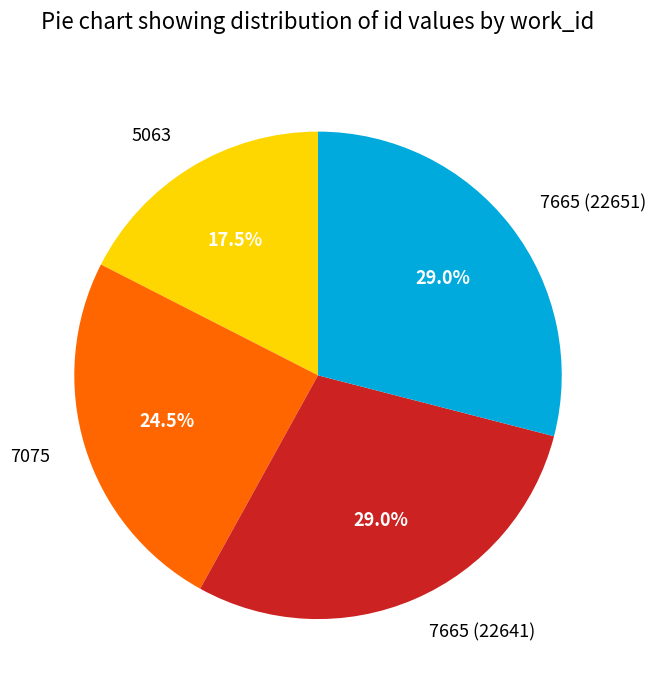

Which has a higher value, 5063 or 7665 (22641)?

7665 (22641)